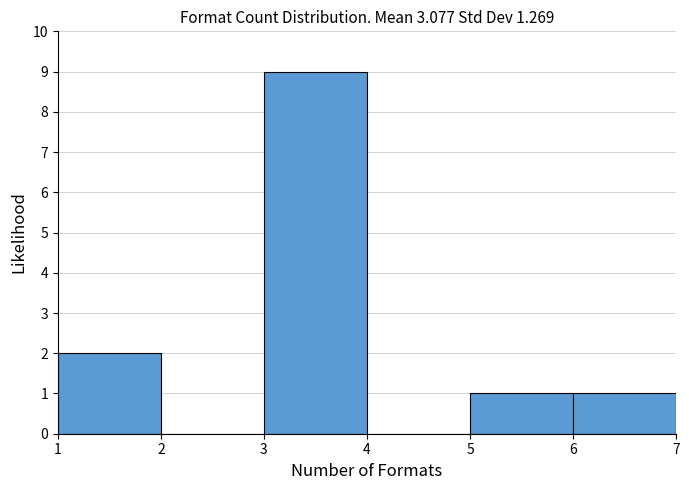

Reading left to right, transcribe this chart: for each bar, give the range it covers on the x-axis and its height. The values are not printed on the chart, so give them approximately, as read against the axis.

1 to 2: 2
2 to 3: 0
3 to 4: 9
4 to 5: 0
5 to 6: 1
6 to 7: 1